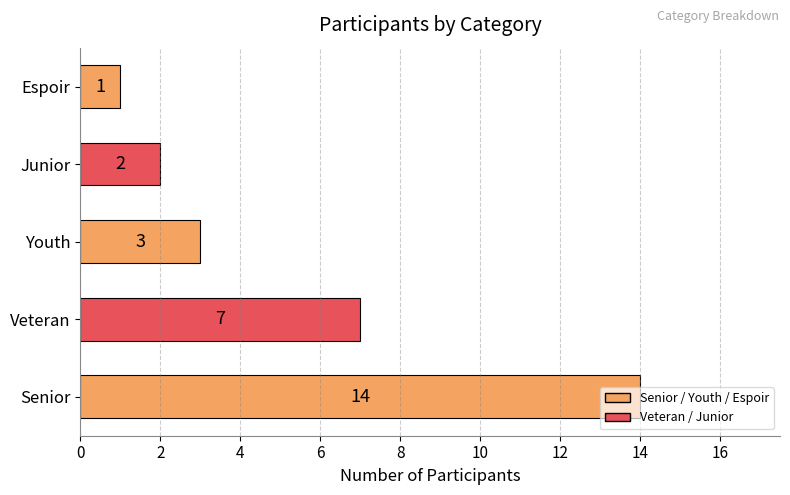

How many data points are less than 3?

2